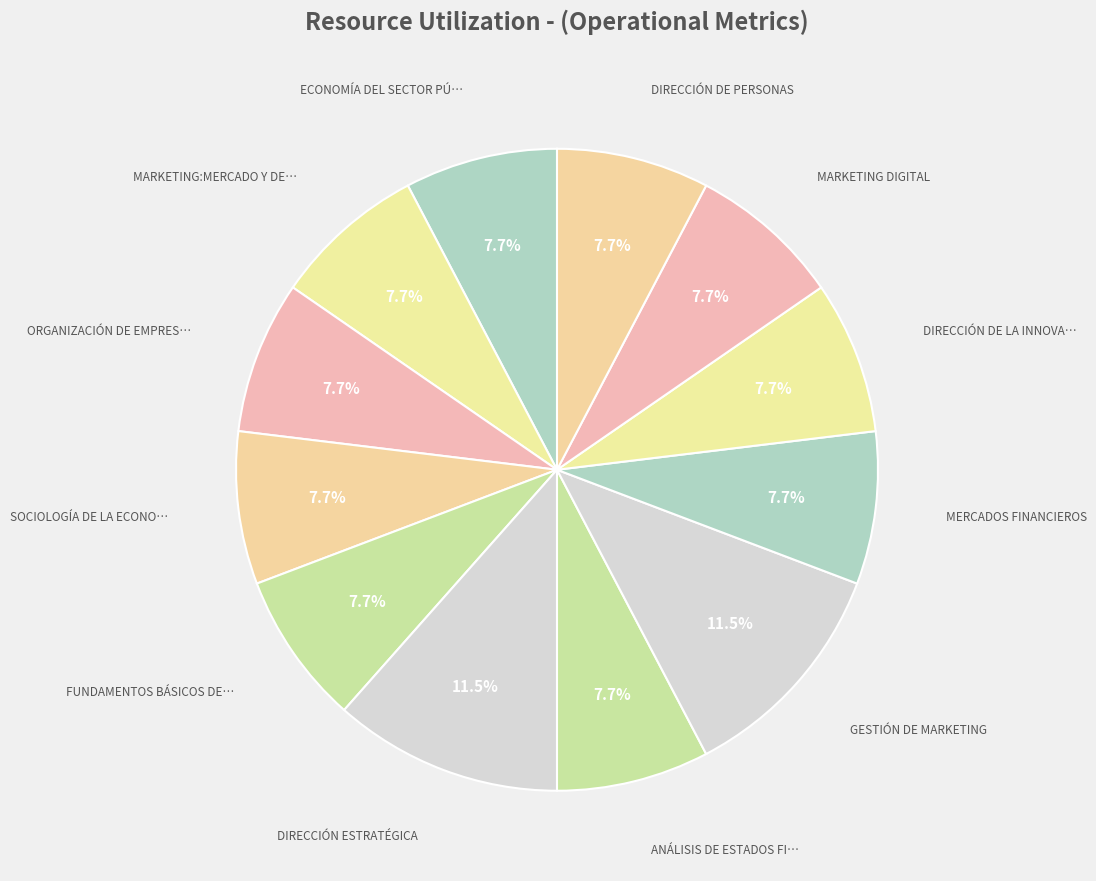

Which category has the smallest portion of the pie?

ECONOMÍA DEL SECTOR PÚBLICO